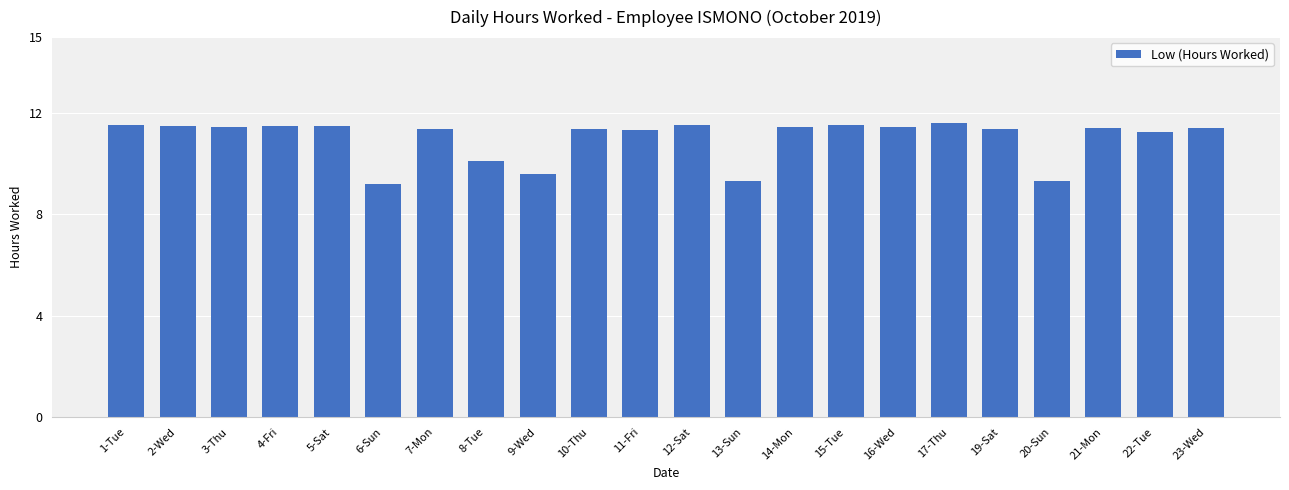

Where does the data first go above 11?

1-Tue